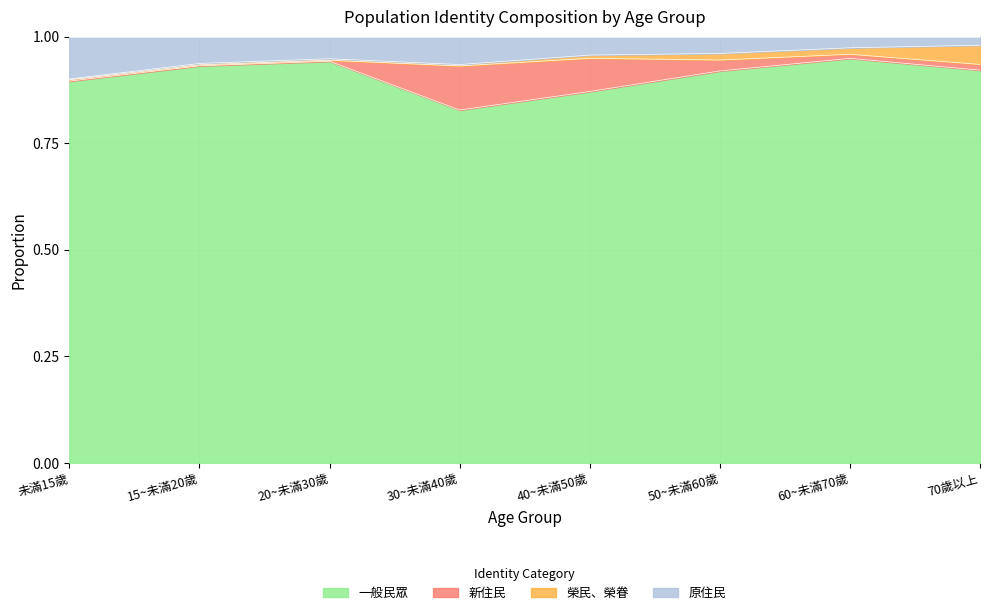

Where is the first local minimum for 一般民眾?

30~未滿40歲